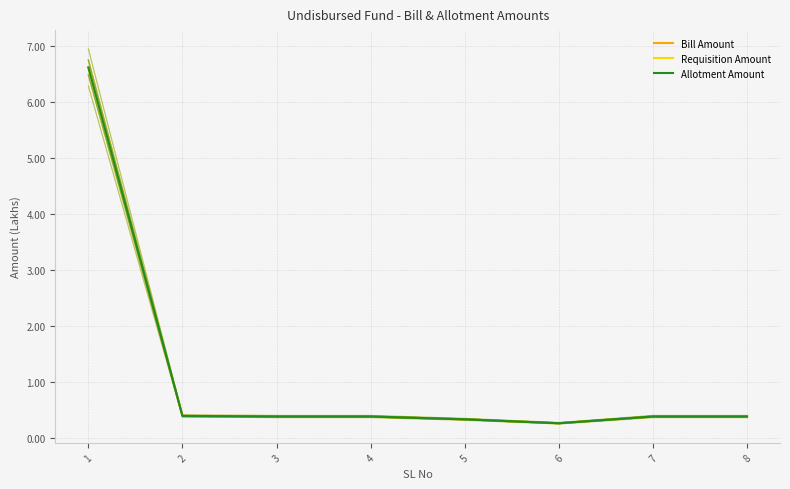

List the series in order of their peak value, lowest first.

Bill Amount, Requisition Amount, Allotment Amount